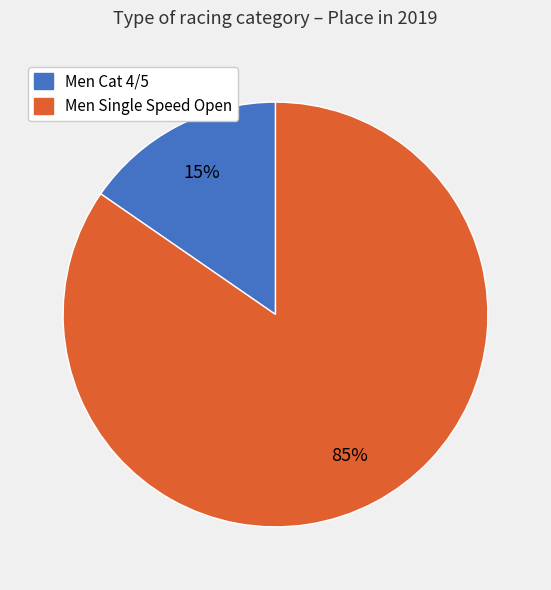

To the nearest percent, what percentage of the pie is Men Cat 4/5?

15%